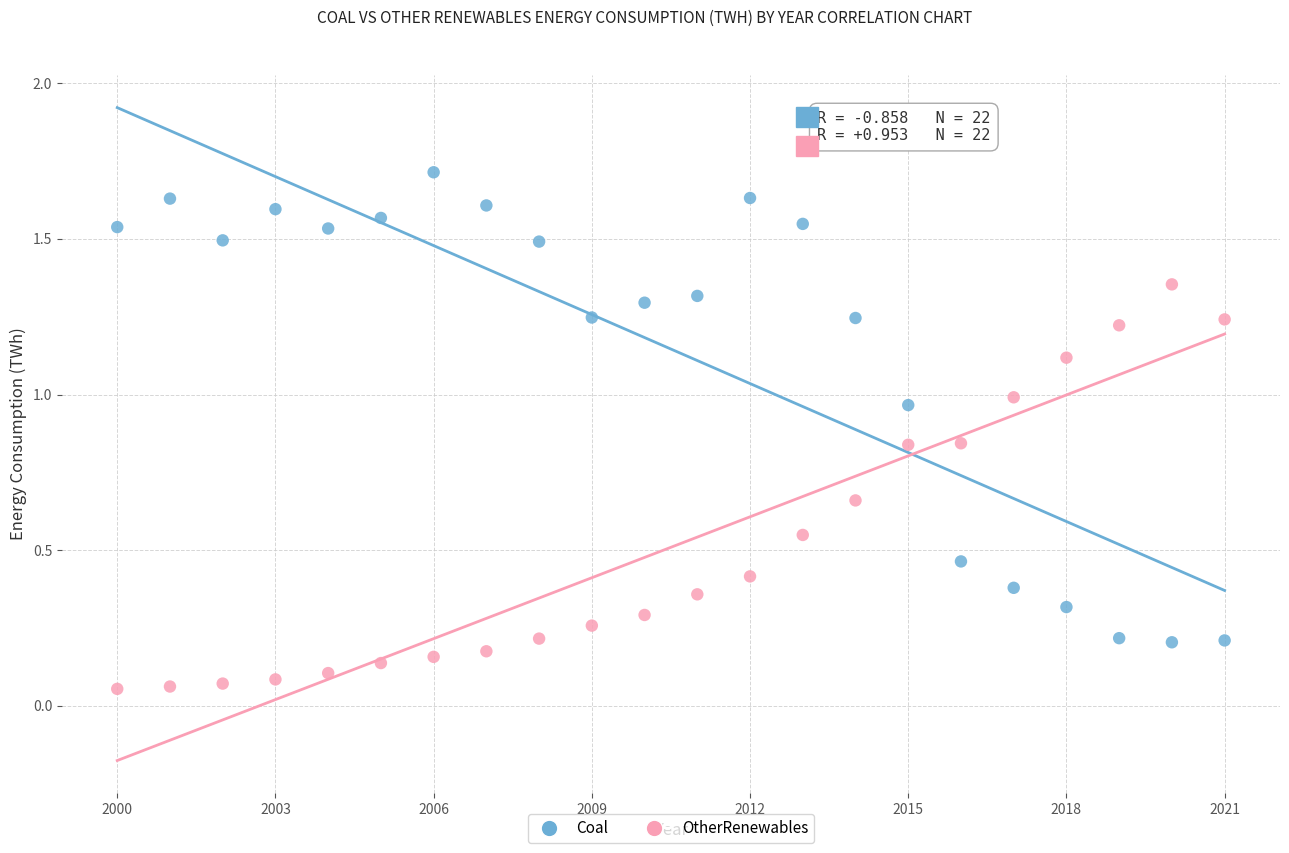

Which series reaches the minimum Y coordinate?

OtherRenewables